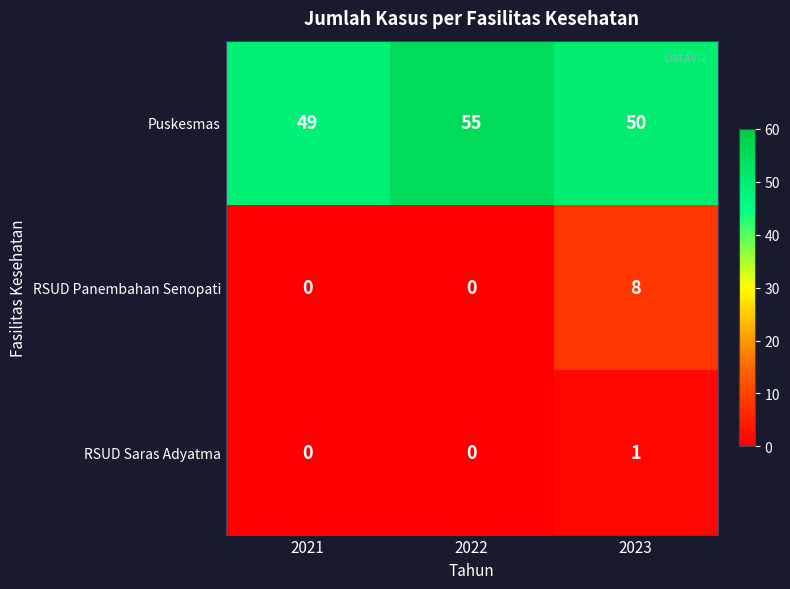

Count the RSUD Panembahan Senopati values in the range 0 to 8.

3